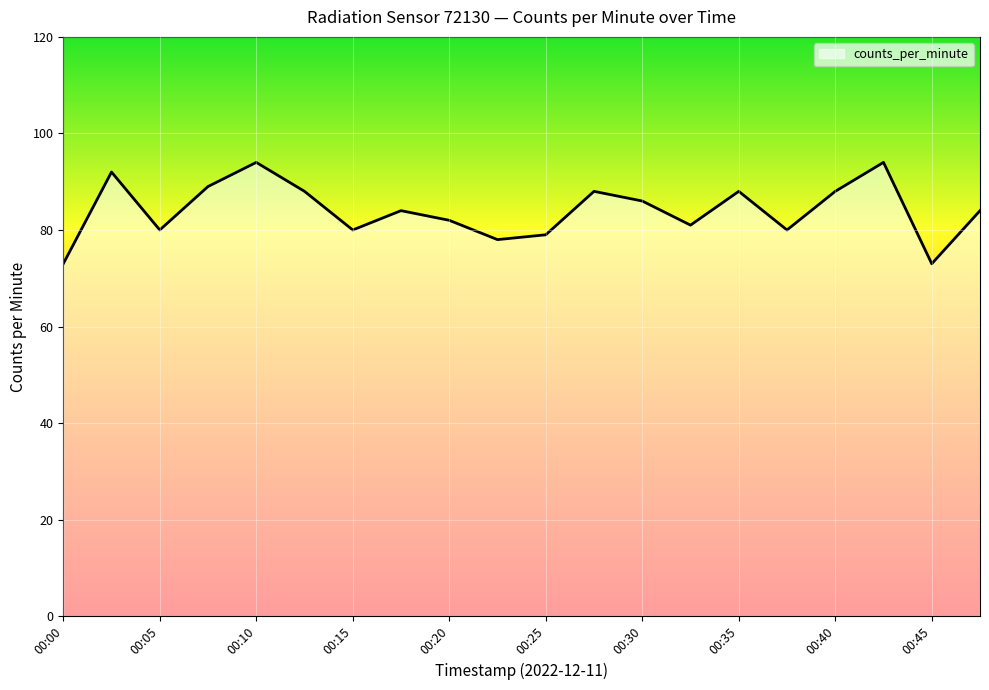

What is the maximum value shown in the chart?

94